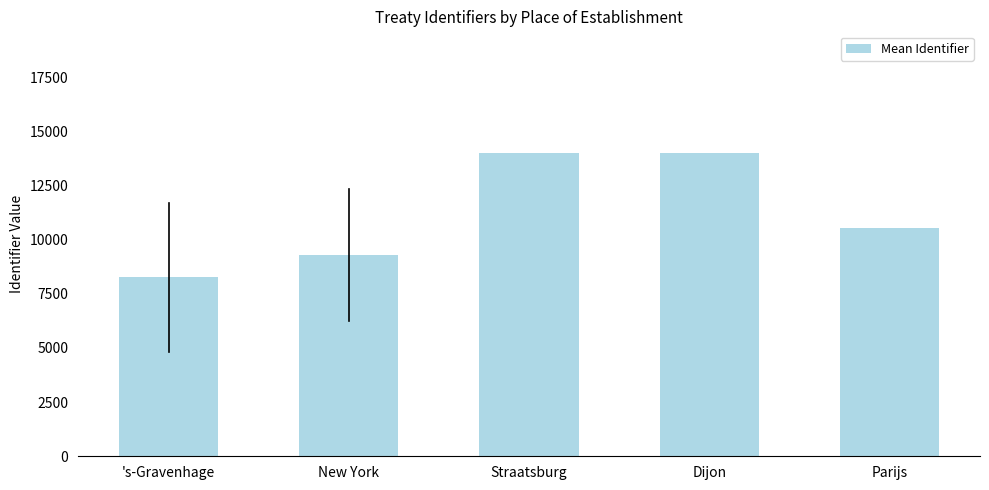

What is the sum of the values at 's-Gravenhage and New York?

17545.3